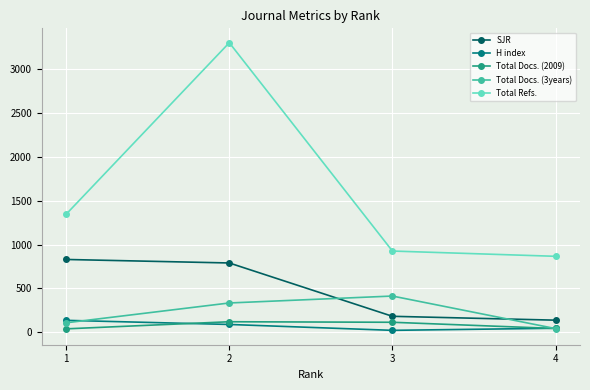

What is the maximum value shown in the chart?

3301